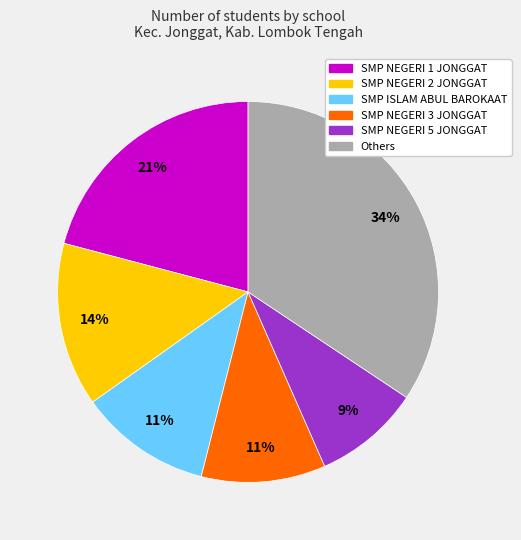

What is the smallest slice in the pie chart?

SMP NEGERI 5 JONGGAT